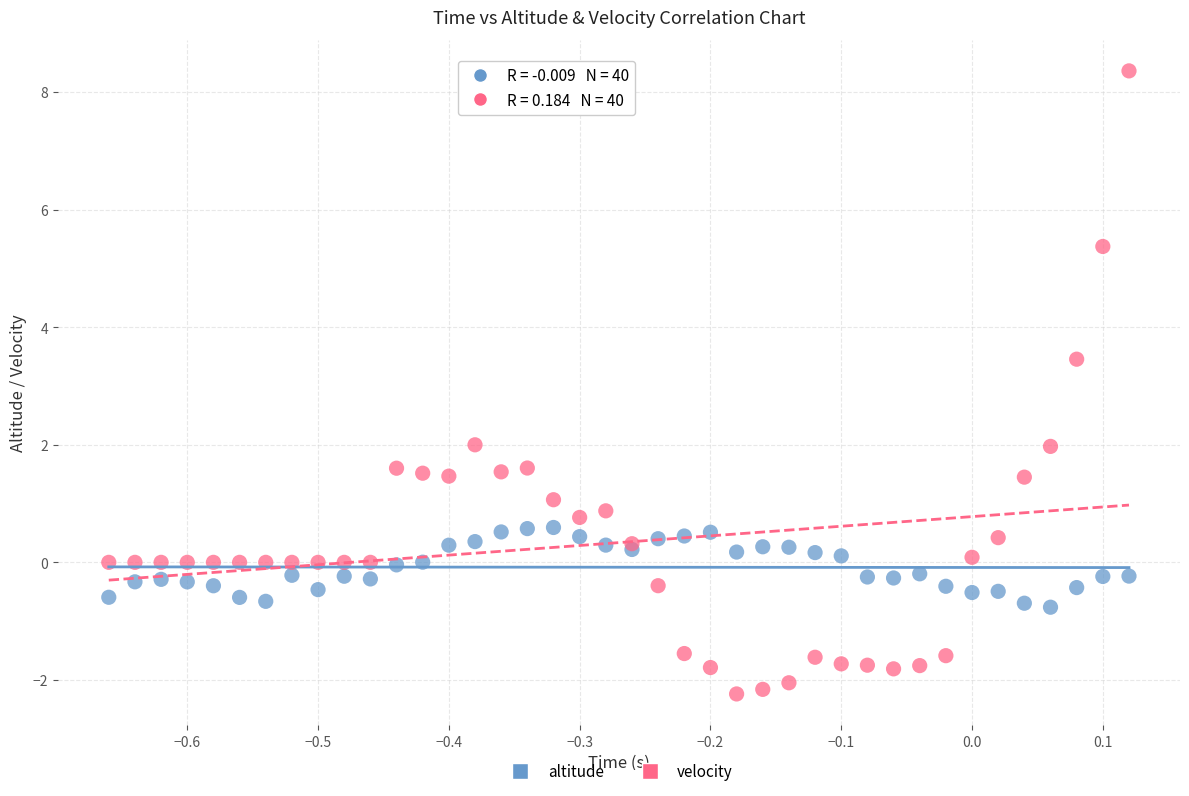

In the velocity series, what Y value is closest to 3?

3.5